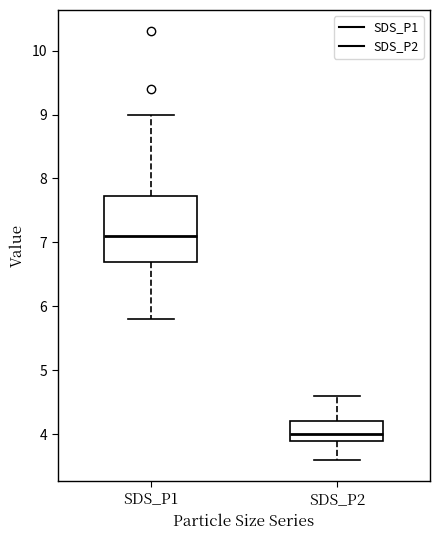

Which box's median line is the highest?

SDS_P1